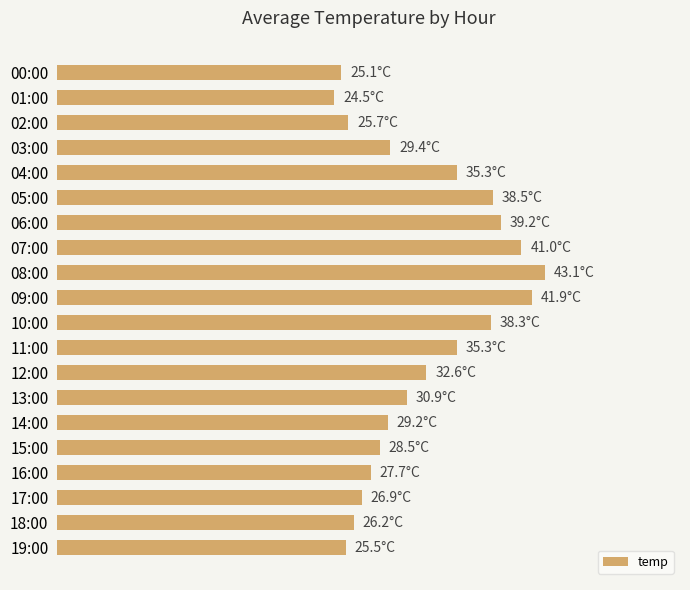

Which category has the highest value across all series?

08:00